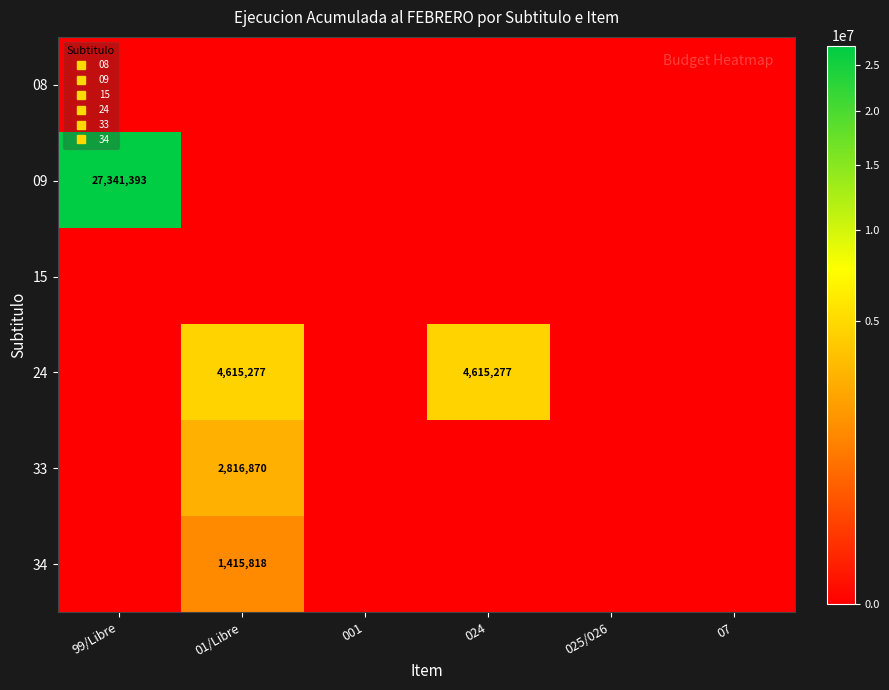

How many values in 24 are above zero?

2